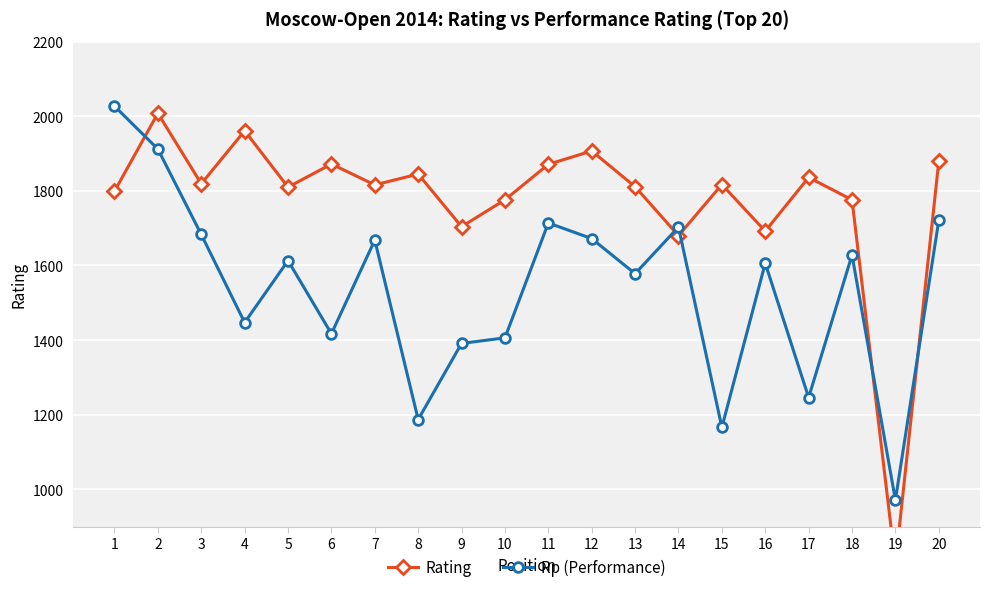

Reading right to left, transcribe all the data shown in this chart.

Rating: 20=1879	19=800	18=1776	17=1836	16=1692	15=1817	14=1680	13=1811	12=1907	11=1871	10=1776	9=1704	8=1845	7=1816	6=1872	5=1810	4=1961	3=1819	2=2008	1=1799
Rp (Performance): 20=1721	19=971	18=1628	17=1246	16=1606	15=1166	14=1703	13=1578	12=1672	11=1714	10=1406	9=1391	8=1187	7=1668	6=1417	5=1613	4=1447	3=1683	2=1912	1=2027